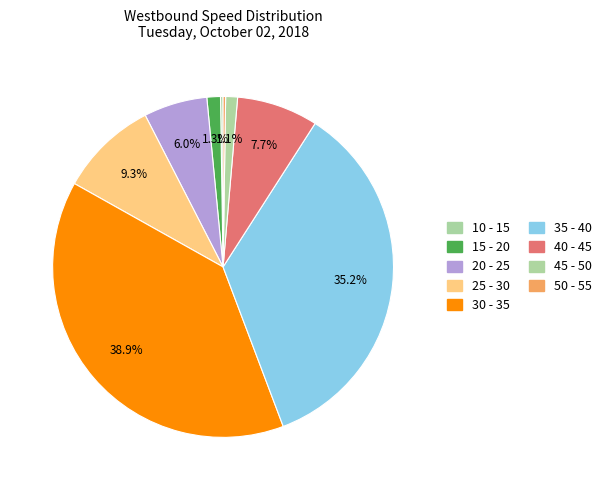

Combined, do 45 - 50 and 20 - 25 account for over 50%?

No